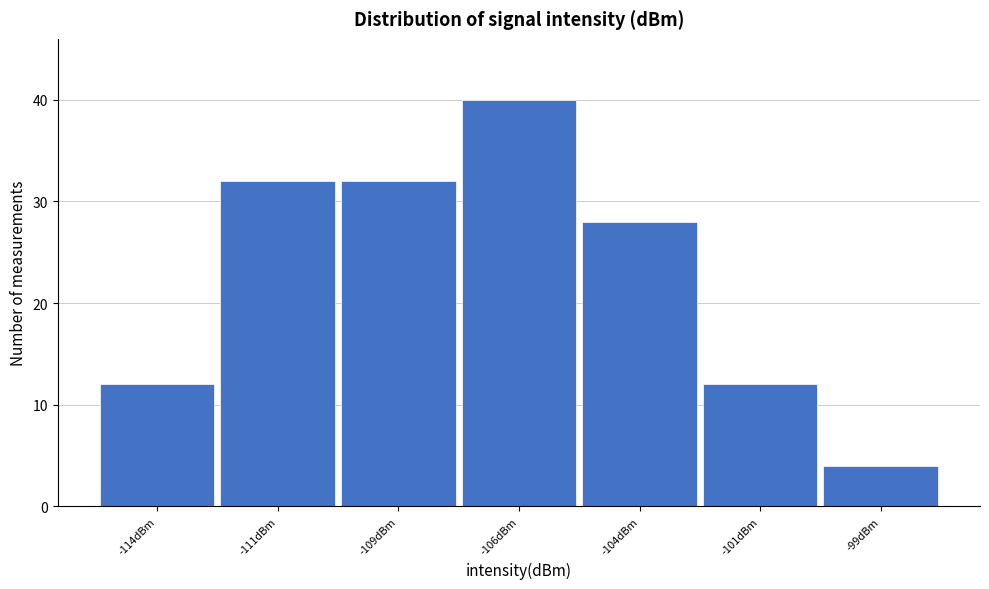

Reading left to right, transcribe all the data shown in this chart.

-114dBm=12	-111dBm=32	-109dBm=32	-106dBm=40	-104dBm=28	-101dBm=12	-99dBm=4